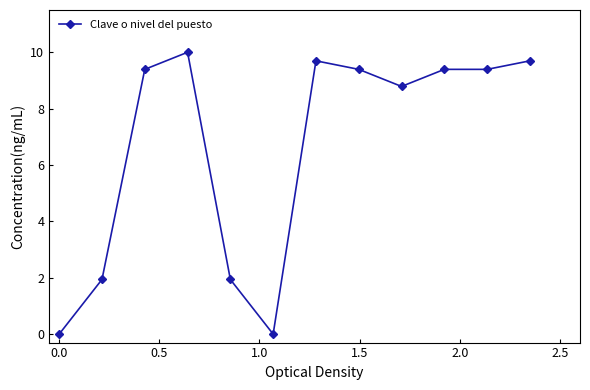

True or false: there are more than 0 points higher than both neighbors.

True